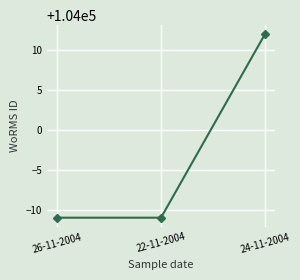

Reading left to right, what are all the values shown in this chart?

26-11-2004=103989	22-11-2004=103989	24-11-2004=104012